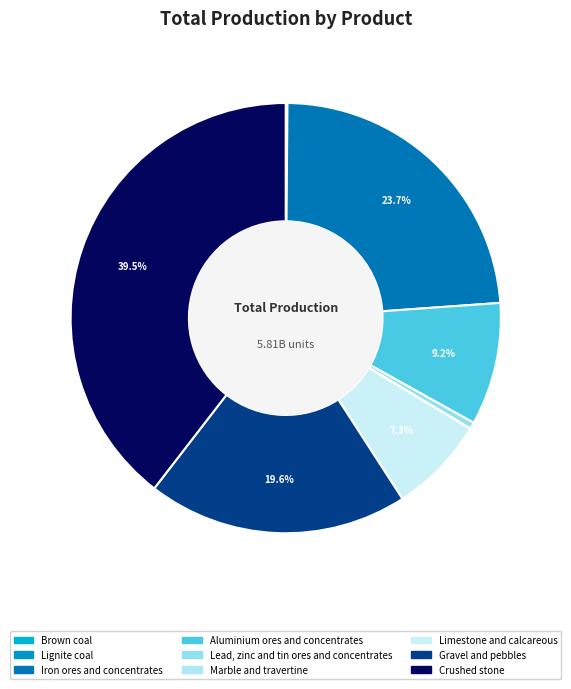

Which category has the biggest portion of the pie?

Crushed stone